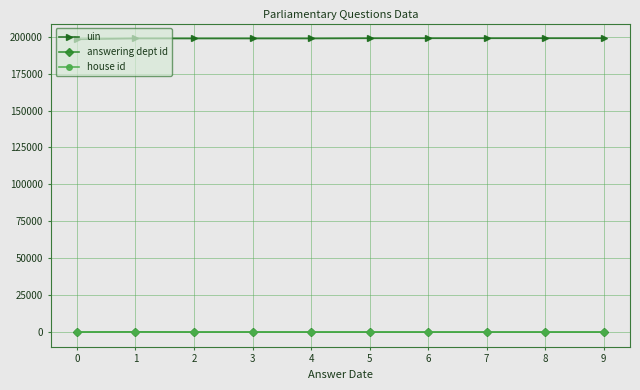

True or false: answering dept id and house id cross at least once.

False